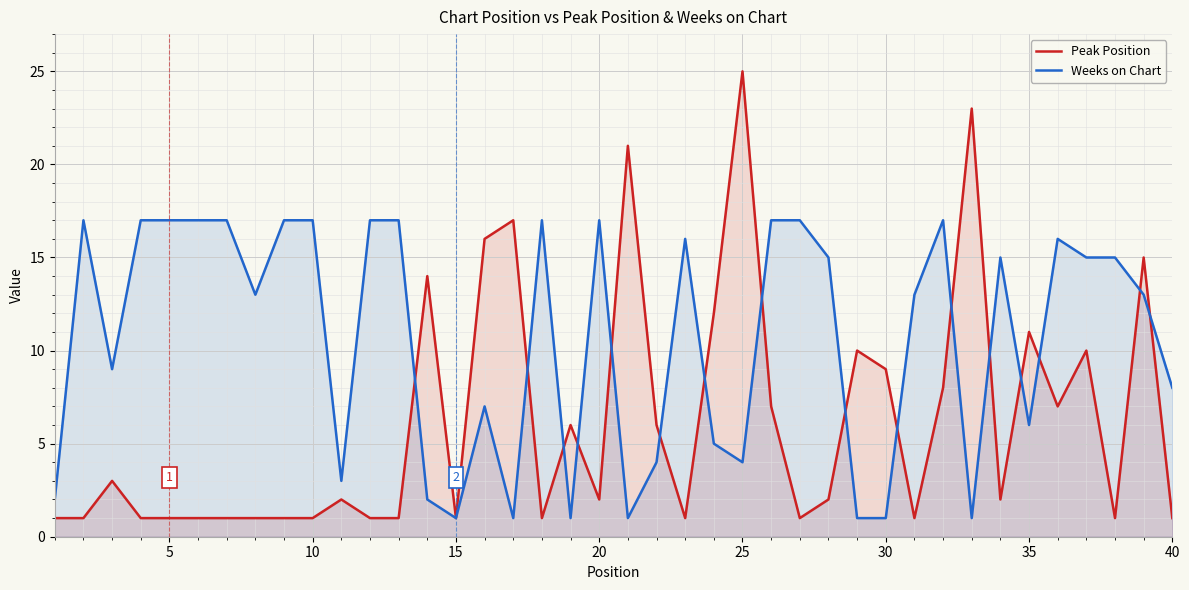

What is the greatest value displayed?

25